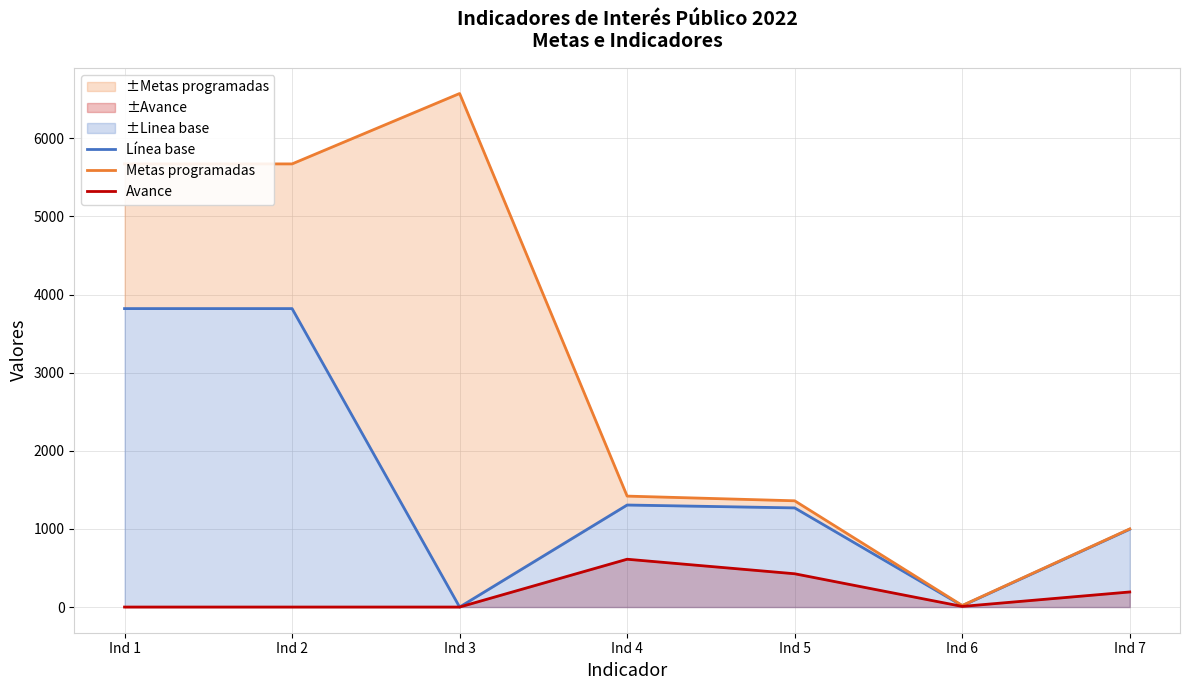

Rank the series at Ind 2 from lowest to highest value.

Avance, Línea base, Metas programadas